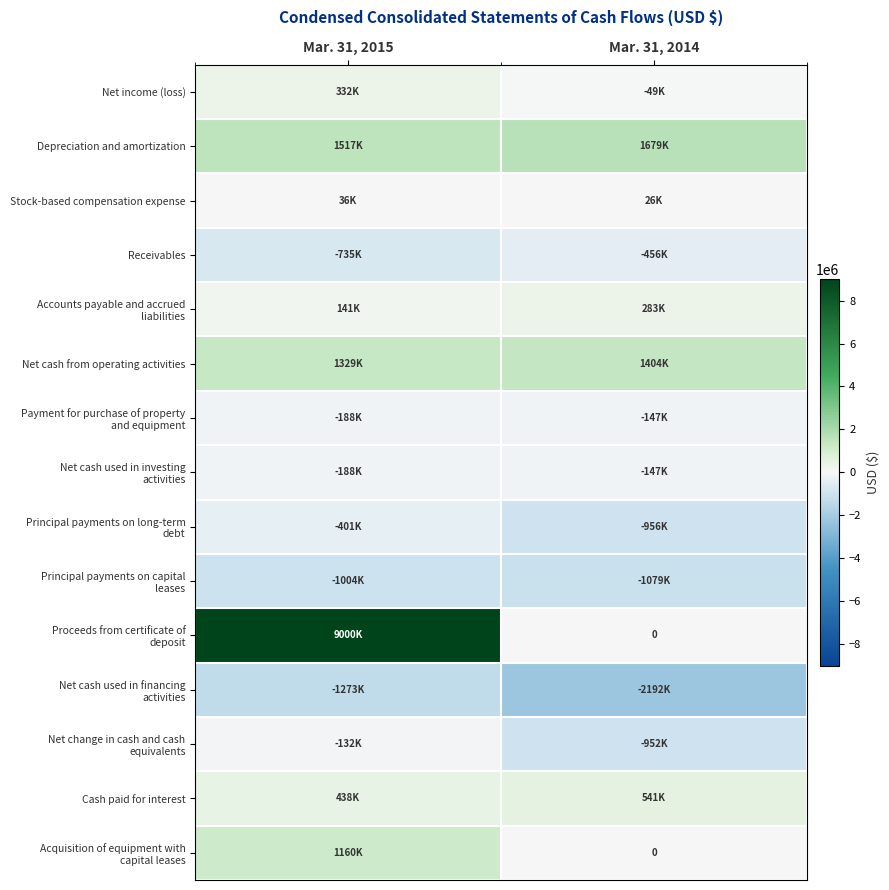

At how many categories does at least one series exceed 4019178?

1